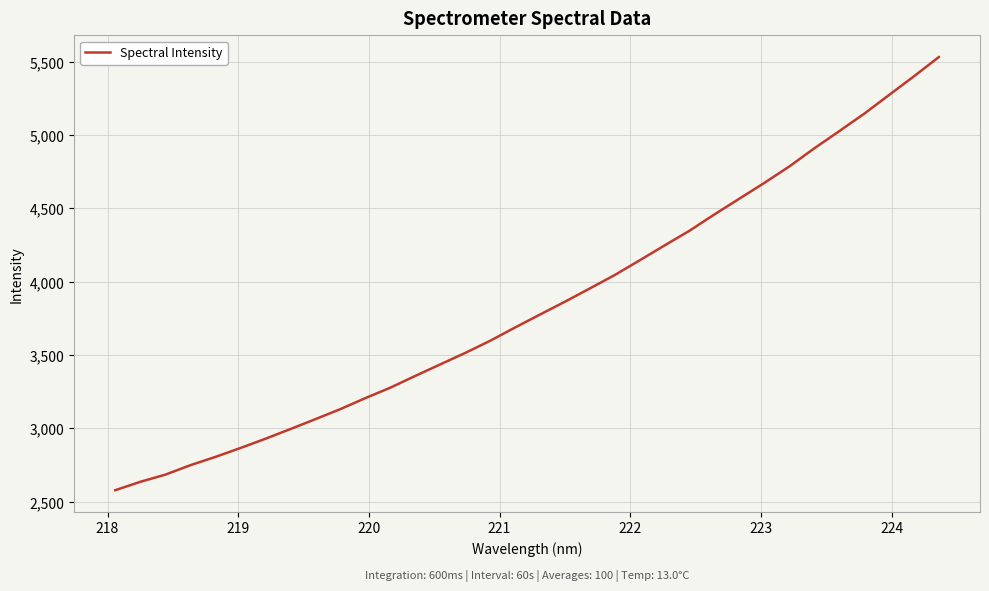

What is the greatest value displayed?

5532.2